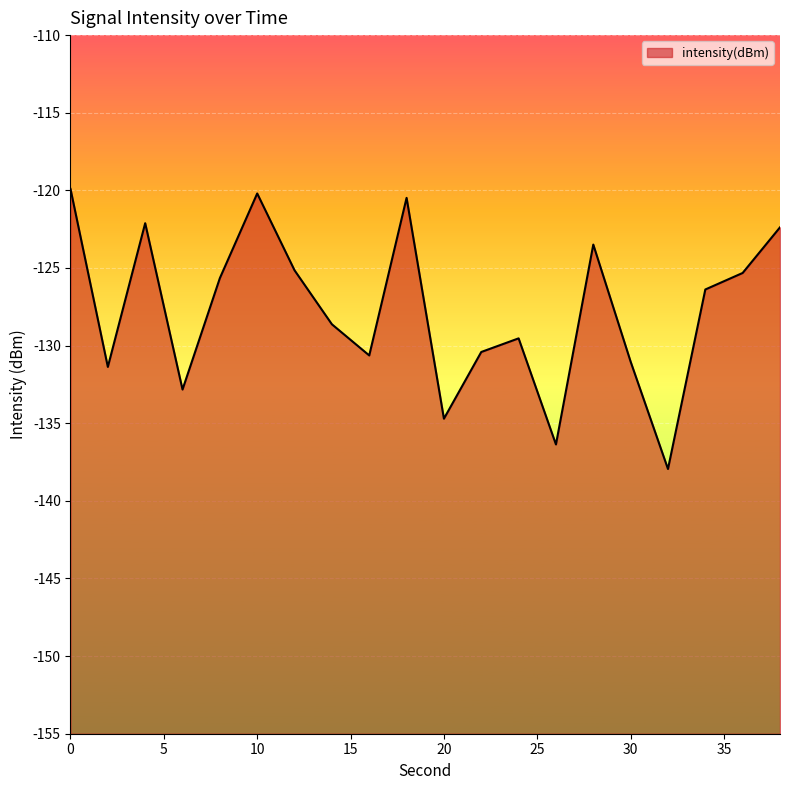

How many distinct data groups are displayed?

1